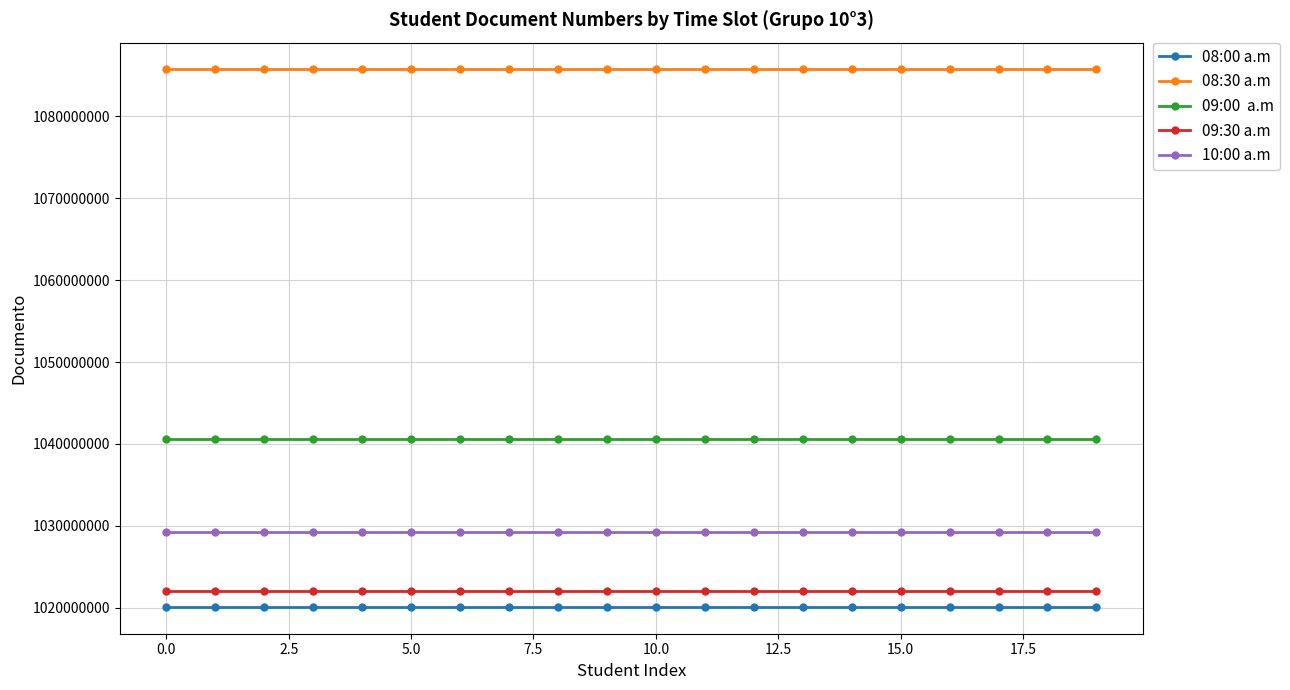

What is the maximum value shown in the chart?

1085717246